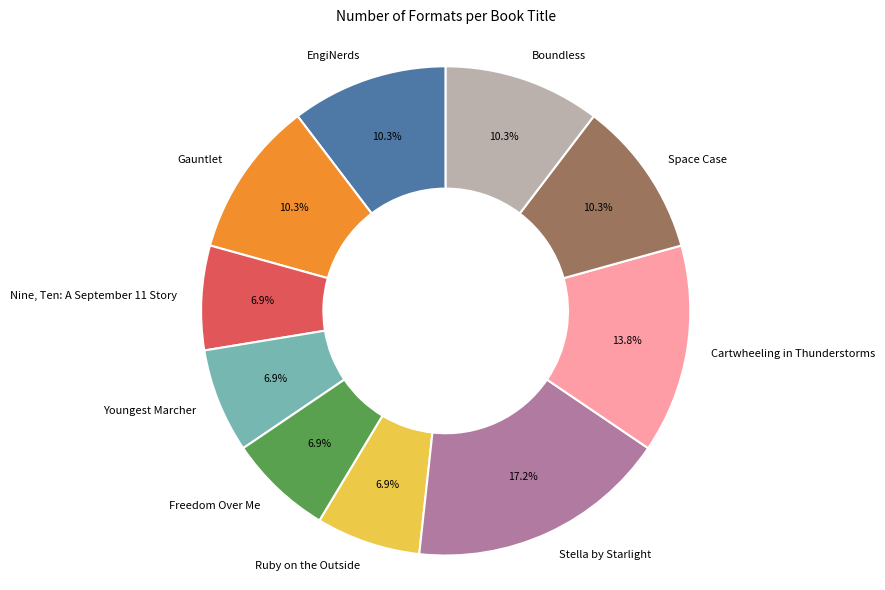

Approximately how many times larger is the value at Space Case compared to Gauntlet?

1.0